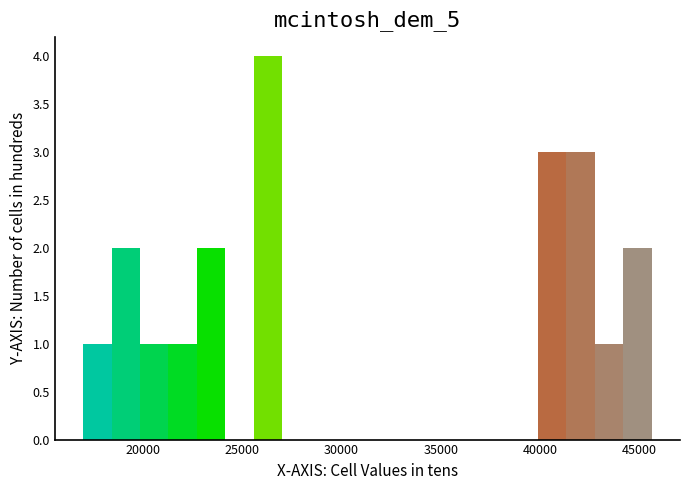

Around what value on the x-axis is the tallest bar? Give the approximate position of its centre, as read against the axis.

26500